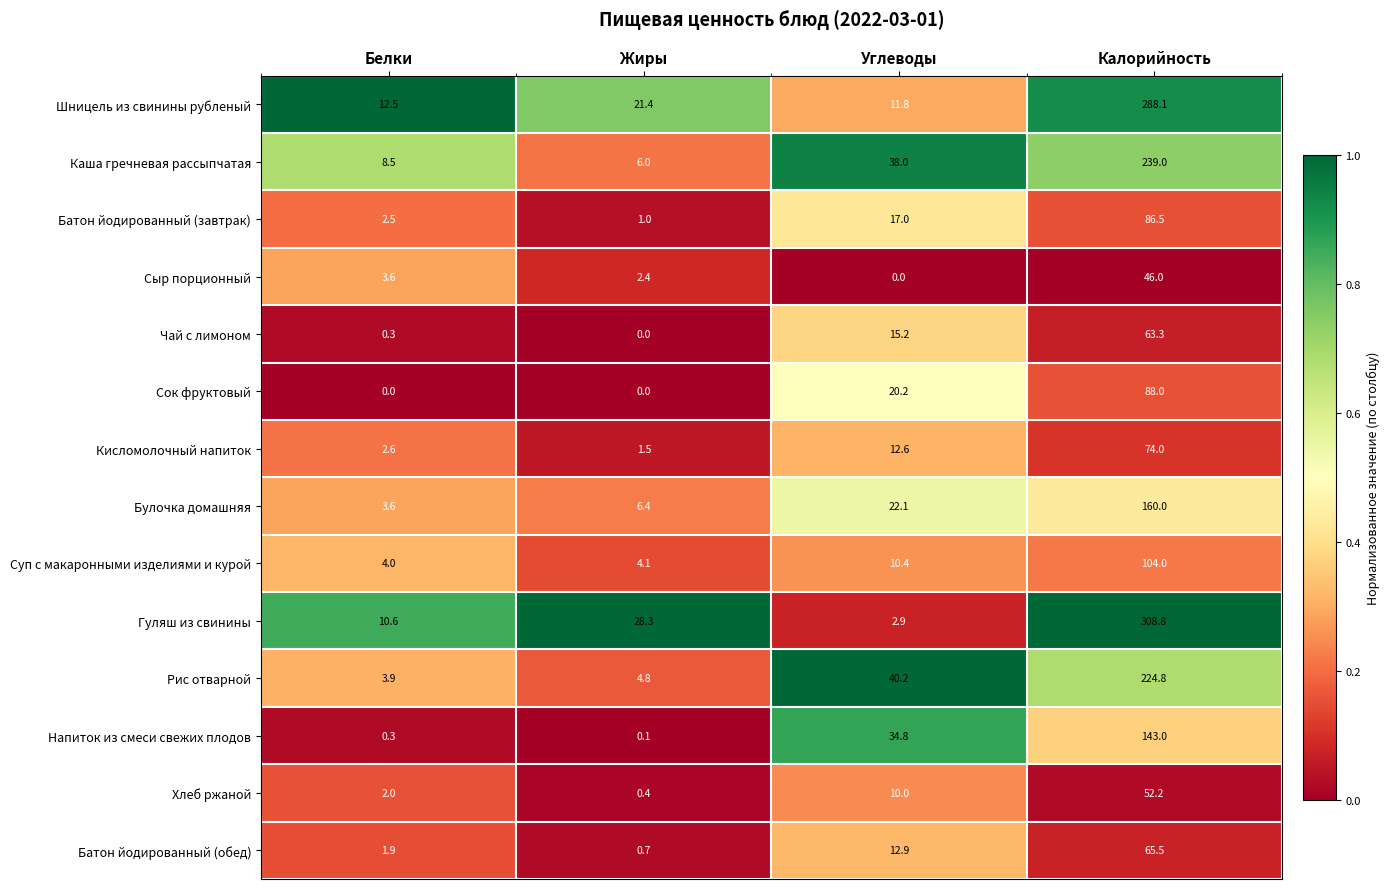

Where is Кисломолочный напиток nearest to the value 37?

Углеводы